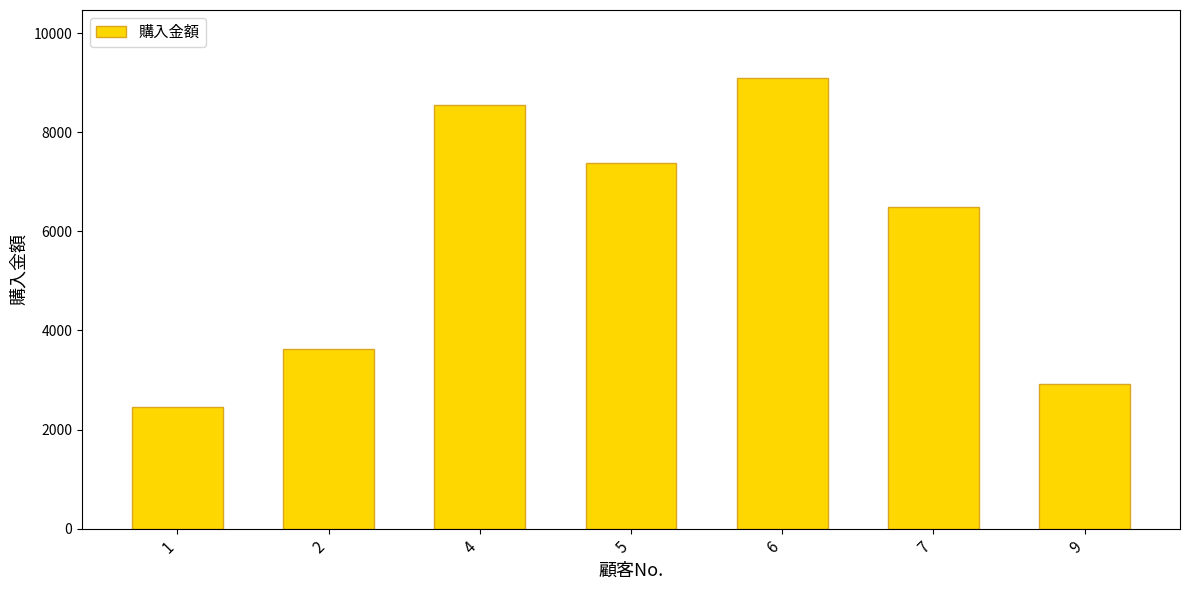

Rank the categories by value from lowest to highest.

1, 9, 2, 7, 5, 4, 6